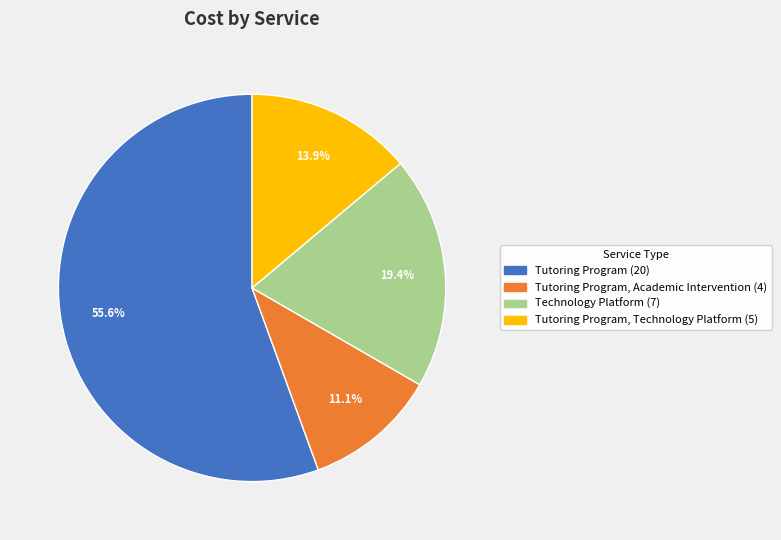

Is there any slice that represents more than half of the pie?

Yes